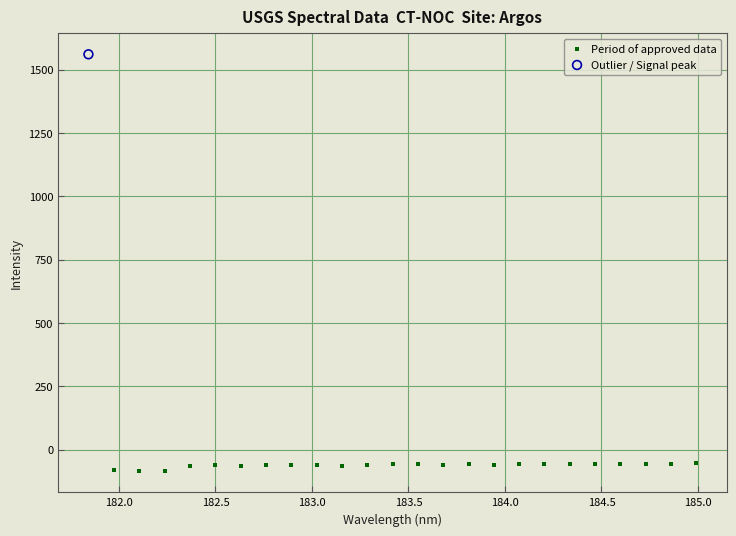

What are all the series names shown in the legend?

Period of approved data, Outlier / Signal peak